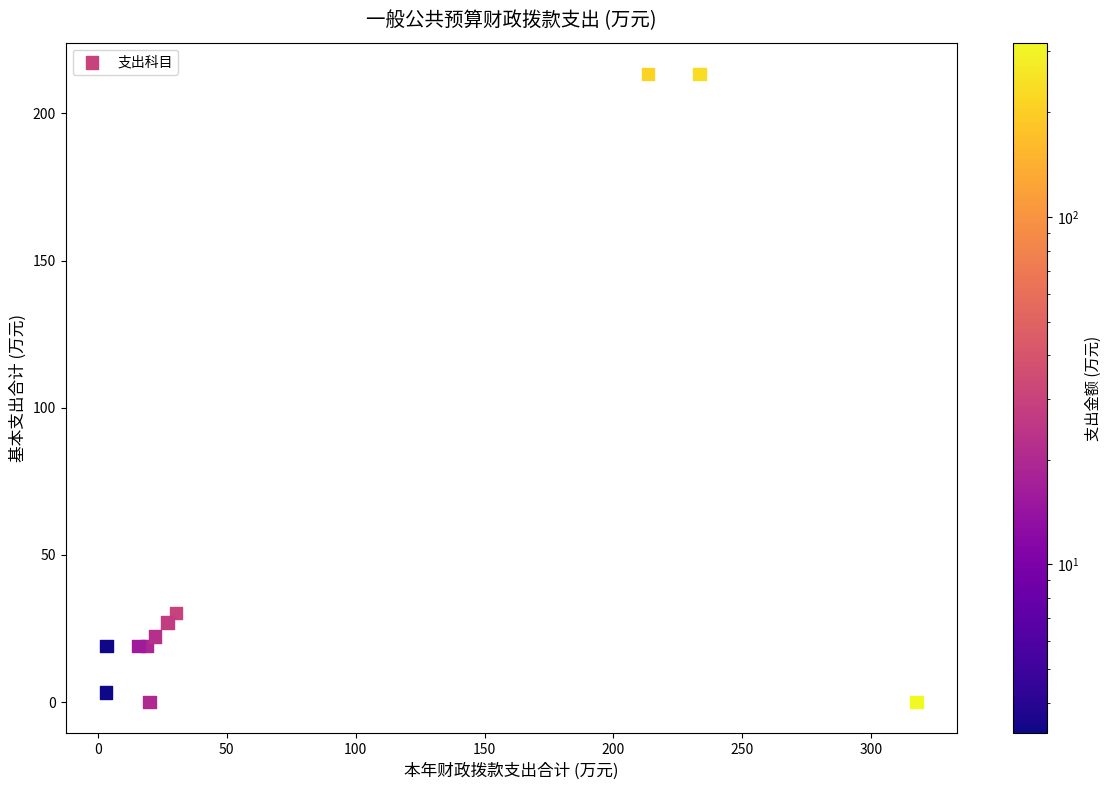

What Y value in the scatter plot is closest to 106?

30.3